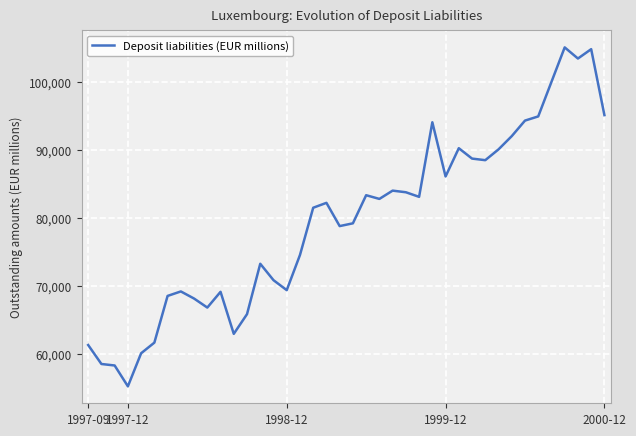

What is the smallest value displayed?

55260.8